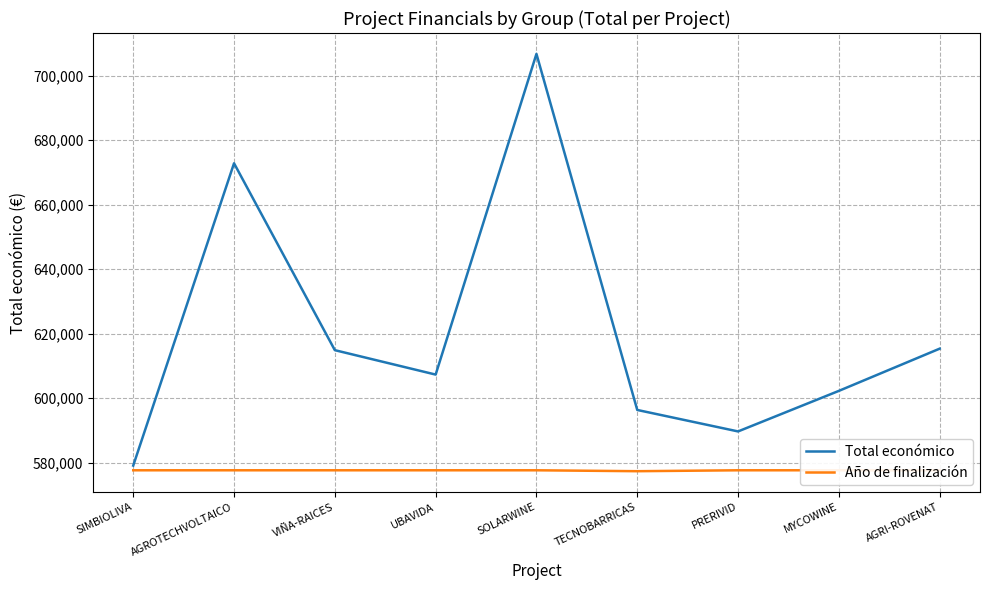

How many distinct data groups are displayed?

3